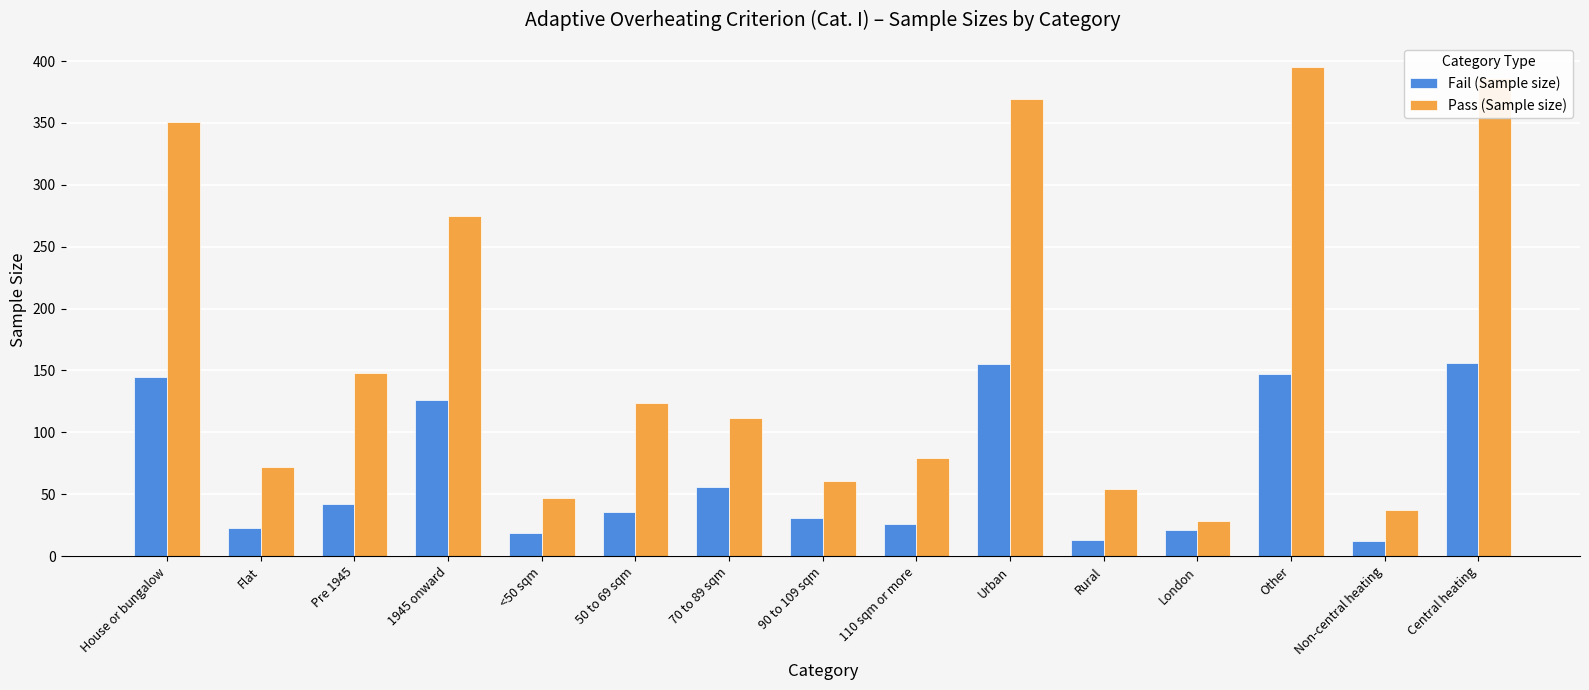

What is the approximate value of Fail (Sample size) at 70 to 89 sqm?

56